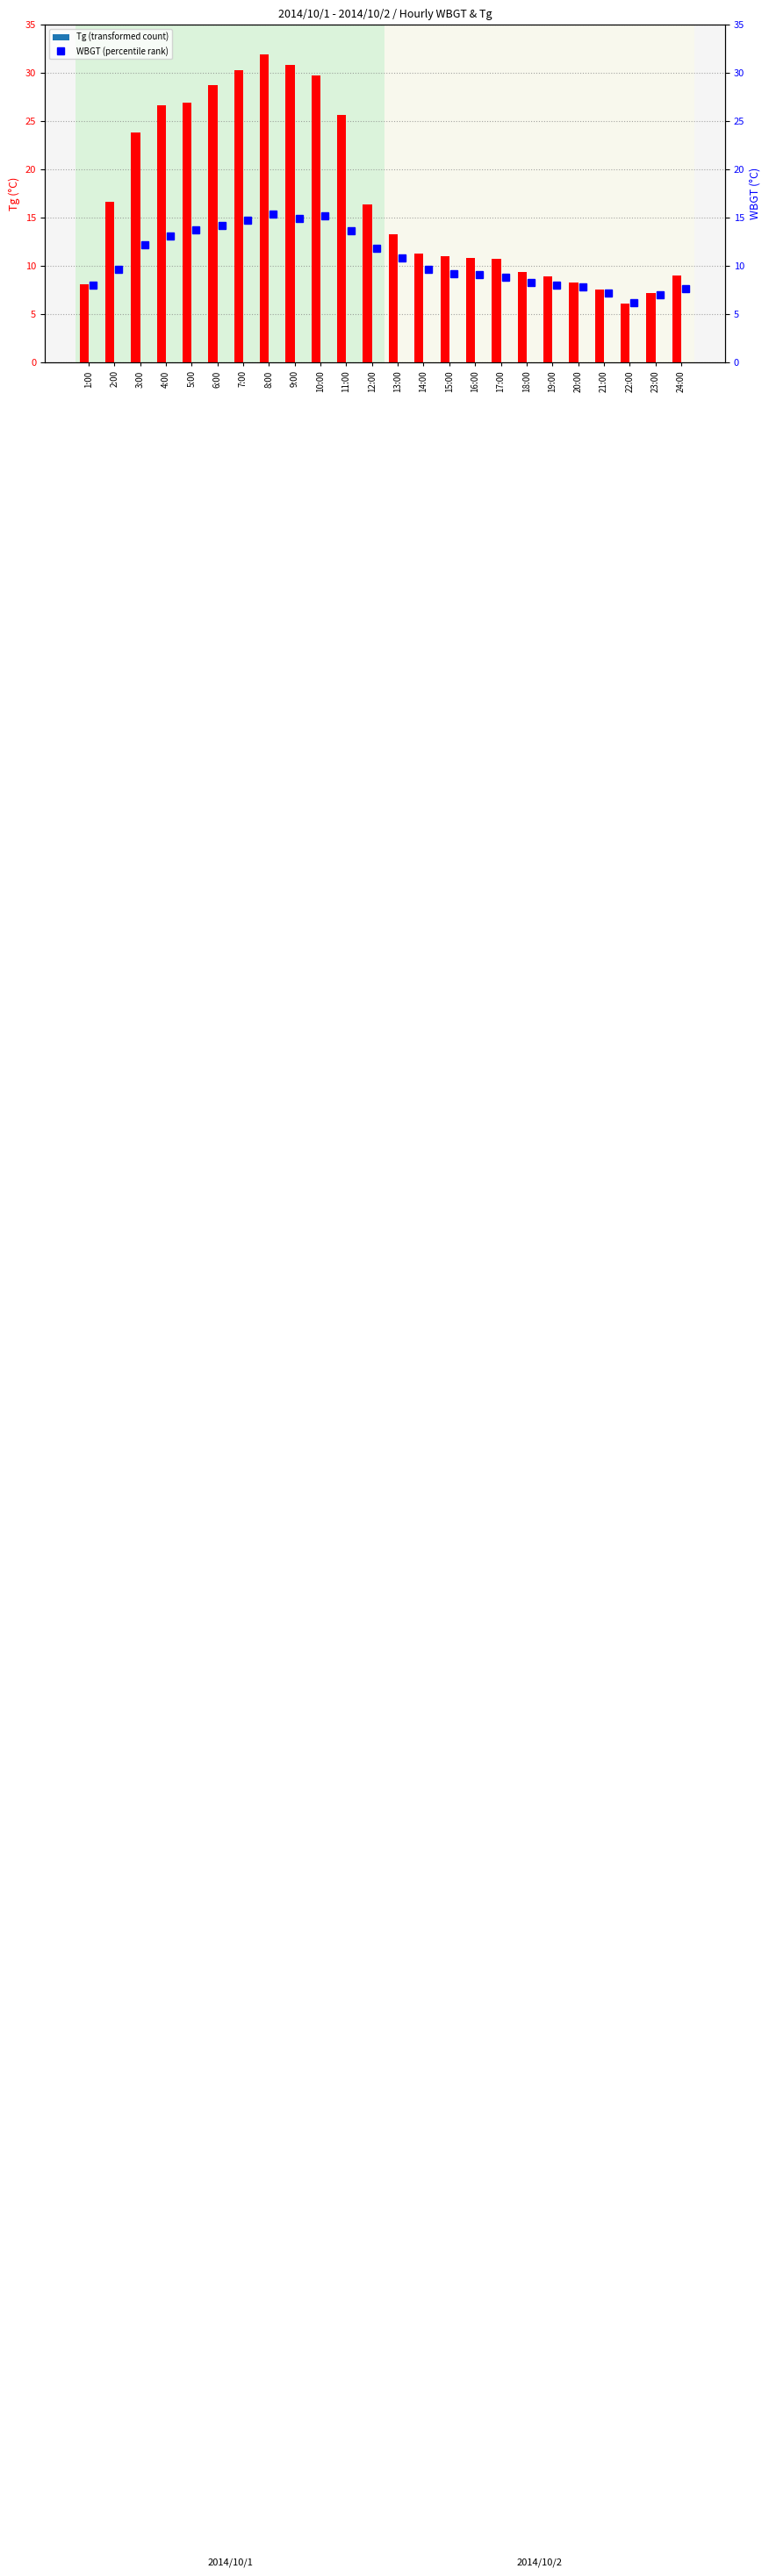

At how many categories does at least one series exceed 26?

7